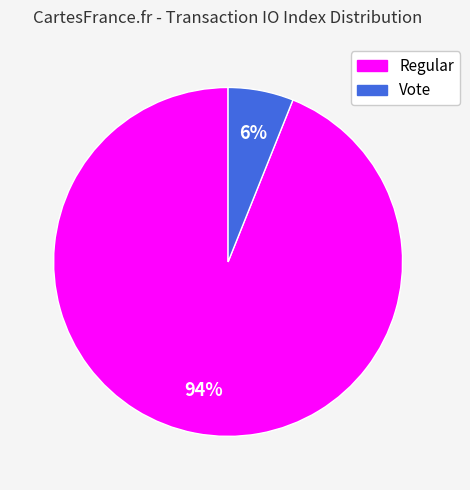

How many segments does this pie chart have?

2